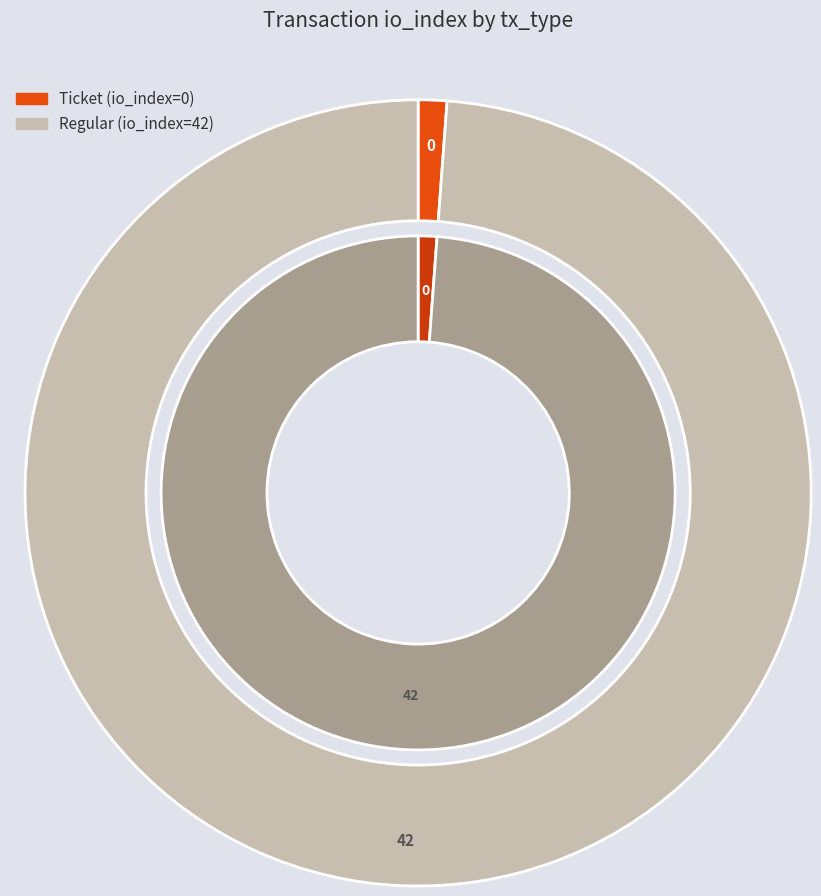

Which has a higher value, Ticket (io_index=0) or Regular (io_index=42)?

Regular (io_index=42)